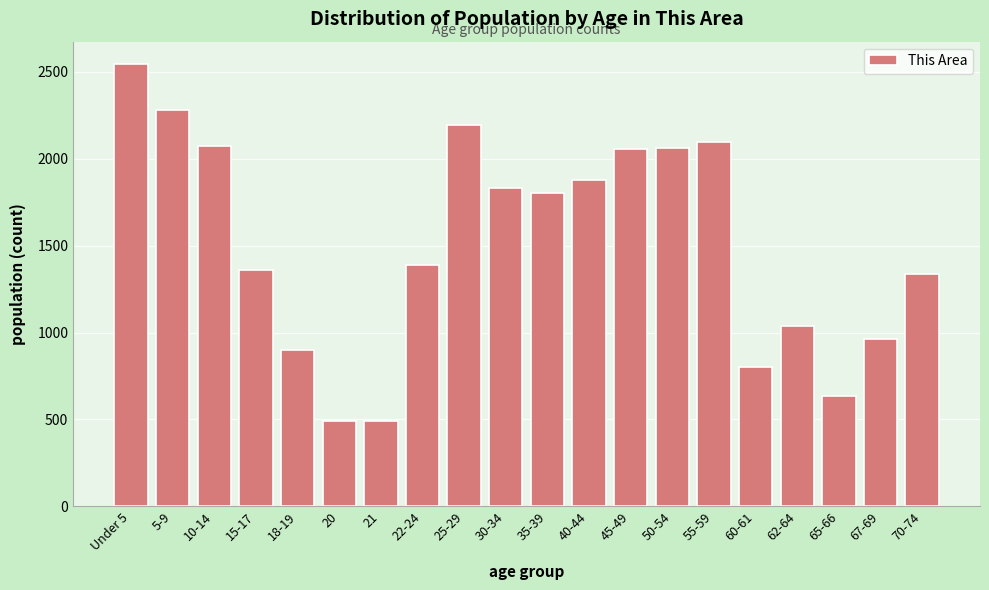

The value at 50-54 is 3576. True or false?

False